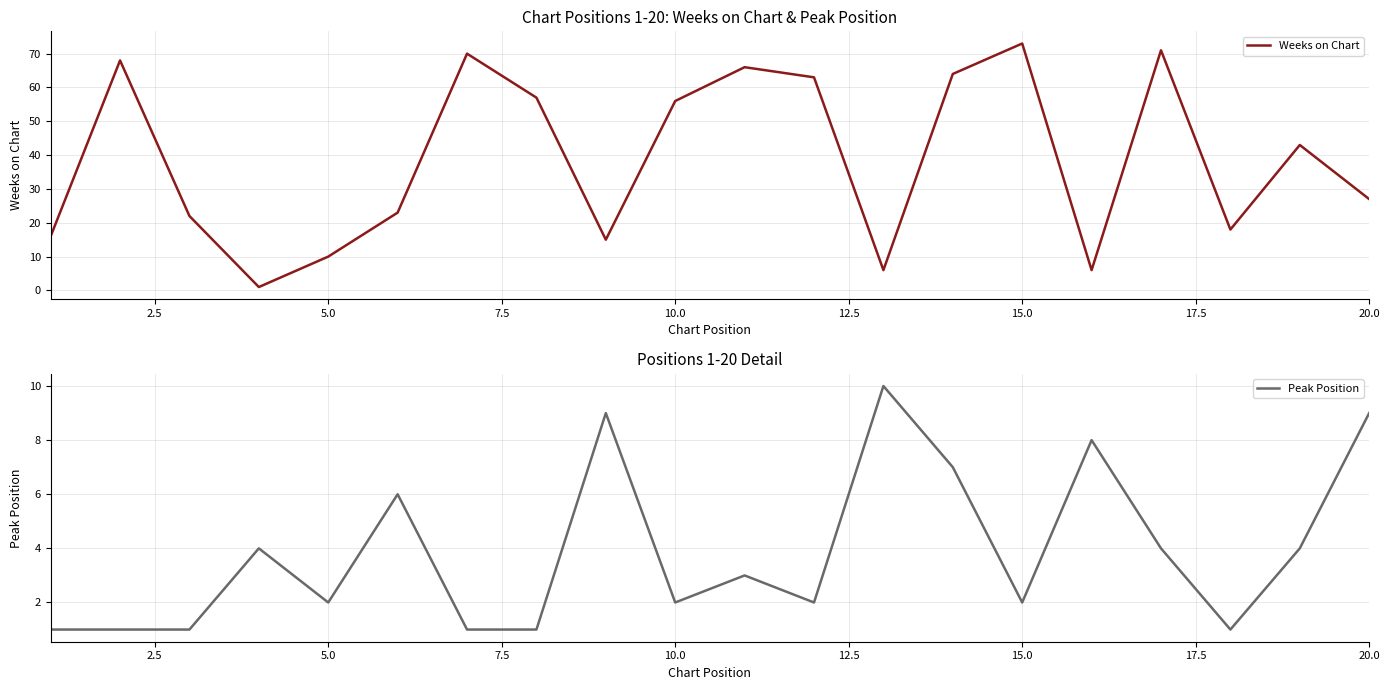

At which label does Weeks on Chart reach its peak?

15.0